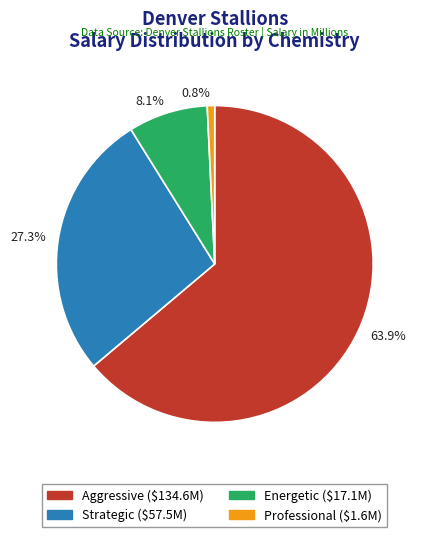

Combined, what portion of the pie is 63.9% and 27.3%?

91.1%